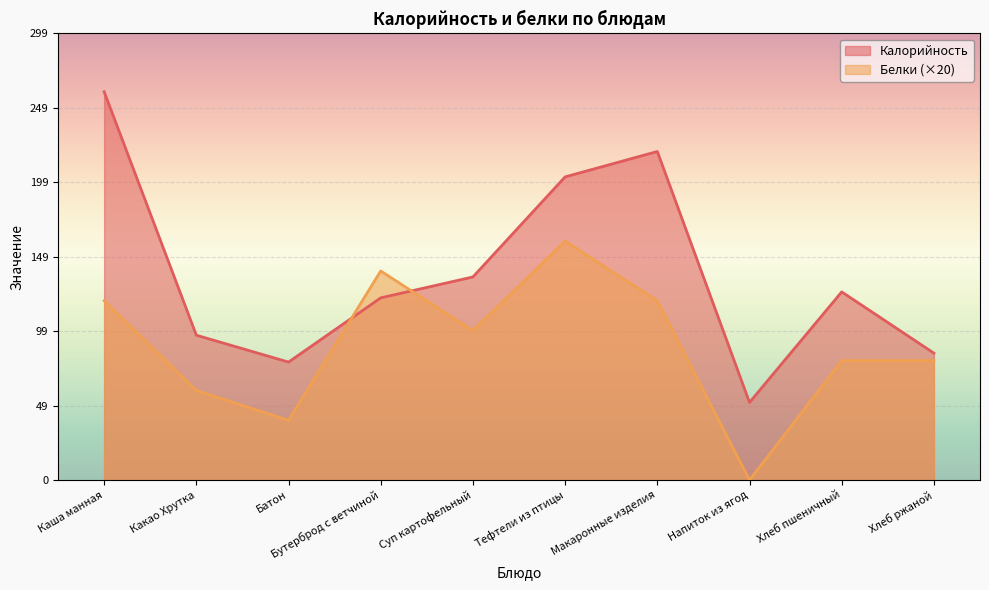

What is the greatest value displayed?

260